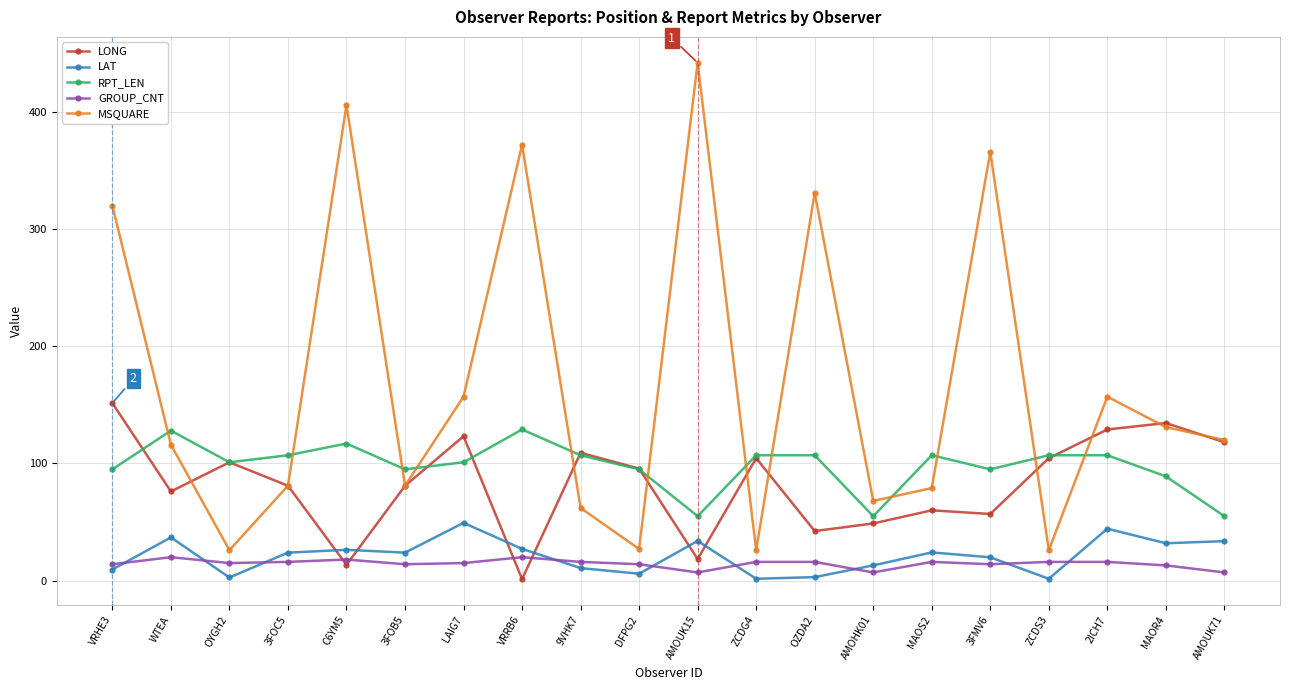

How many data points in GROUP_CNT are less than 16?

10